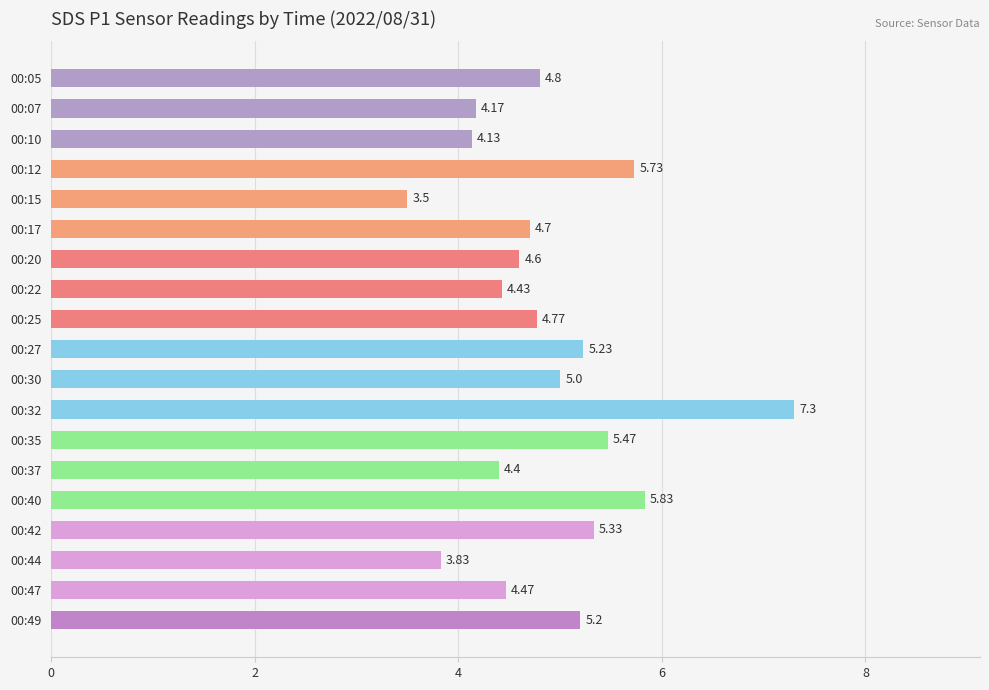

List the labels in order of value, smallest first.

00:15, 00:44, 00:10, 00:07, 00:37, 00:22, 00:47, 00:20, 00:17, 00:25, 00:05, 00:30, 00:49, 00:27, 00:42, 00:35, 00:12, 00:40, 00:32